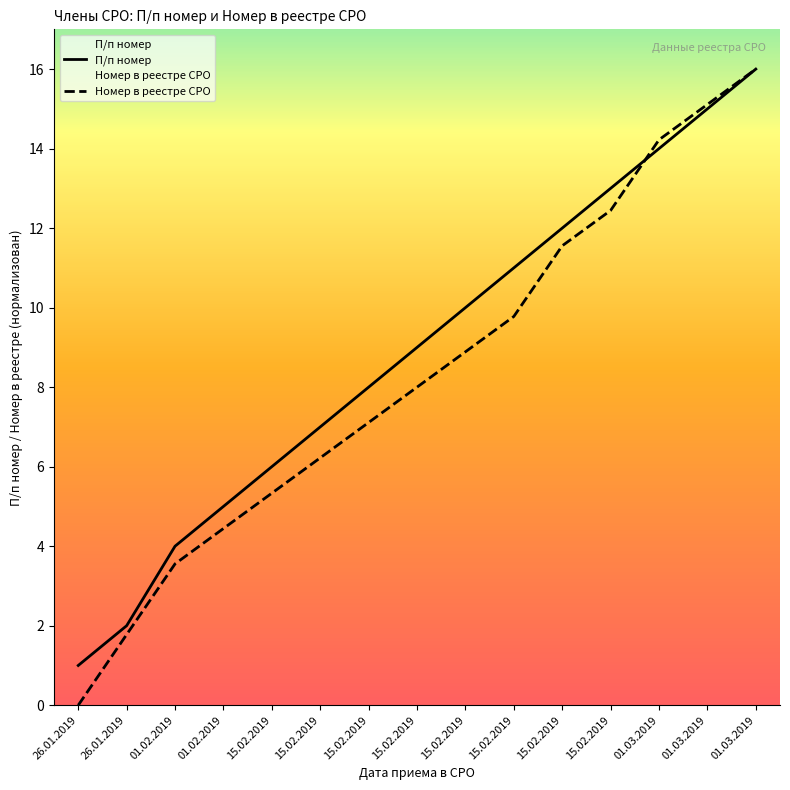

What is the average value of the П/п номер series?

8.9